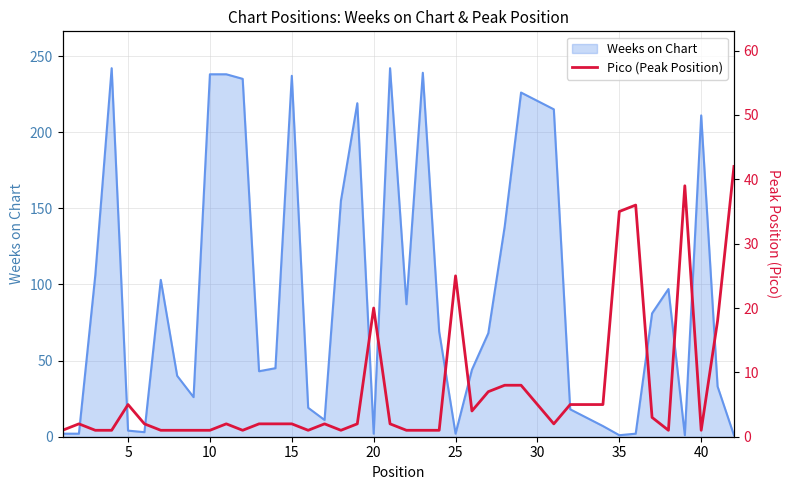

What is the maximum value for Weeks on Chart?

242